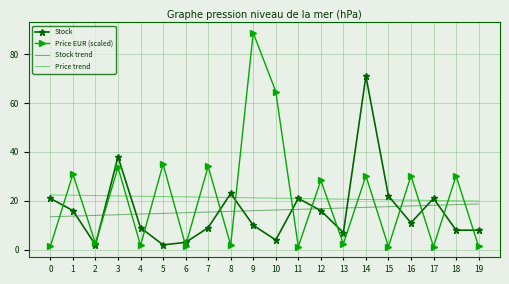

What is the maximum value shown in the chart?

88.7